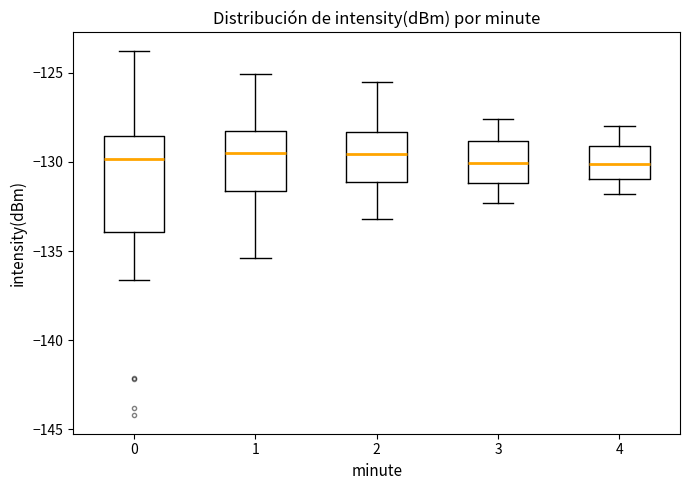

Reading left to right, read every box against the y-axis: the position of its median line, the range the box covers, and the ends of its whiskers. The values are not printed on the chart, so give them approximately, as read against the axis.

0: median -130.0, box -134.0 to -128.5, whiskers -136.5 to -124.0
1: median -129.5, box -131.5 to -128.5, whiskers -135.5 to -125.0
2: median -129.5, box -131.0 to -128.5, whiskers -133.0 to -125.5
3: median -130.0, box -131.0 to -129.0, whiskers -132.5 to -127.5
4: median -130.0, box -131.0 to -129.0, whiskers -132.0 to -128.0